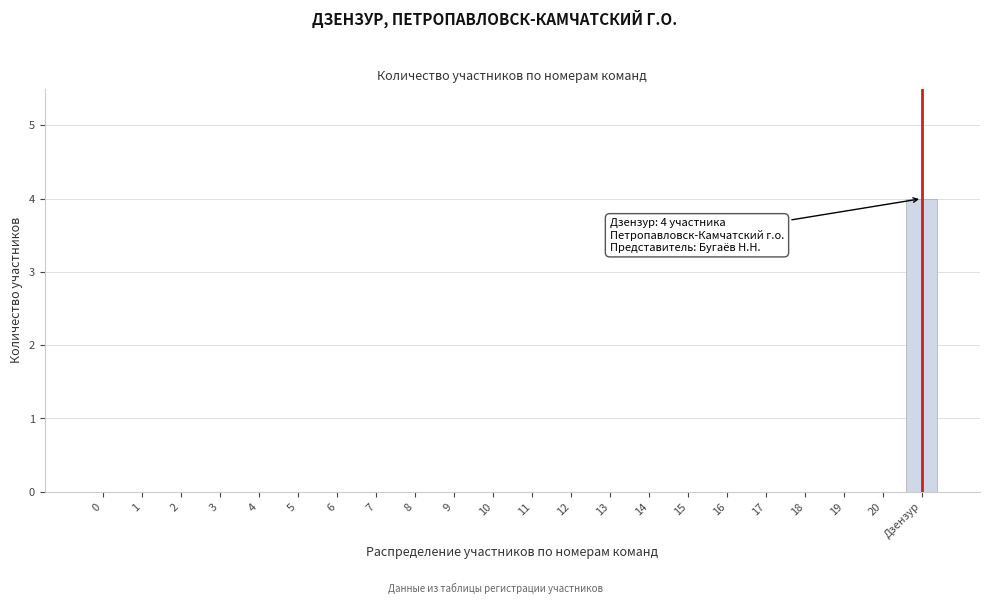

Reading left to right, extract all data points from this chart.

0=0	1=0	2=0	3=0	4=0	5=0	6=0	7=0	8=0	9=0	10=0	11=0	12=0	13=0	14=0	15=0	16=0	17=0	18=0	19=0	20=0	Дзензур=4